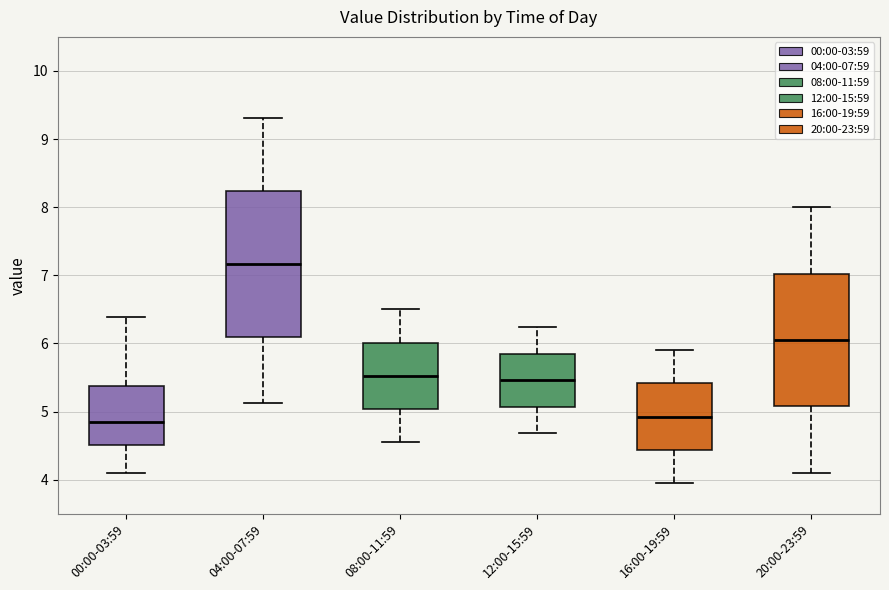

Where does the upper whisker of the box for 16:00-19:59 end on the y-axis? The values are not printed on the chart, so give them approximately, as read against the axis.

5.9